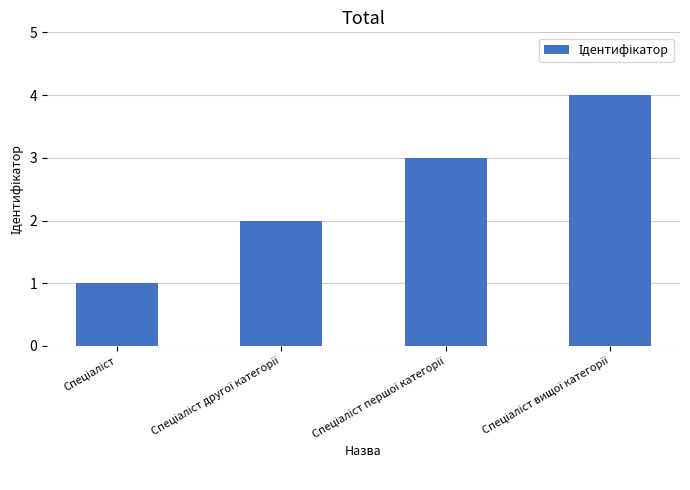

Reading right to left, extract all data points from this chart.

4	3	2	1